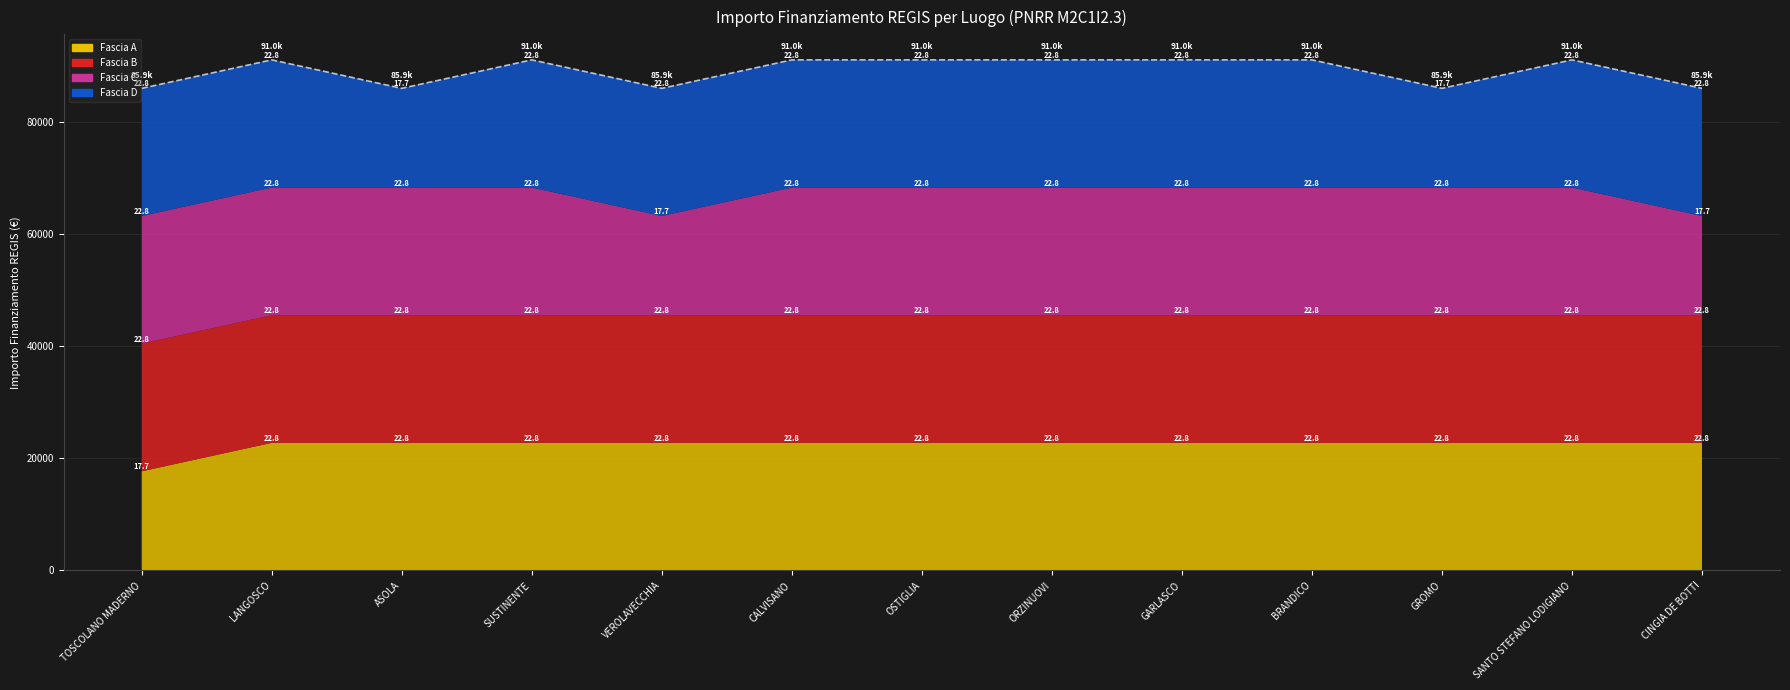

Where is the first local minimum?

ASOLA